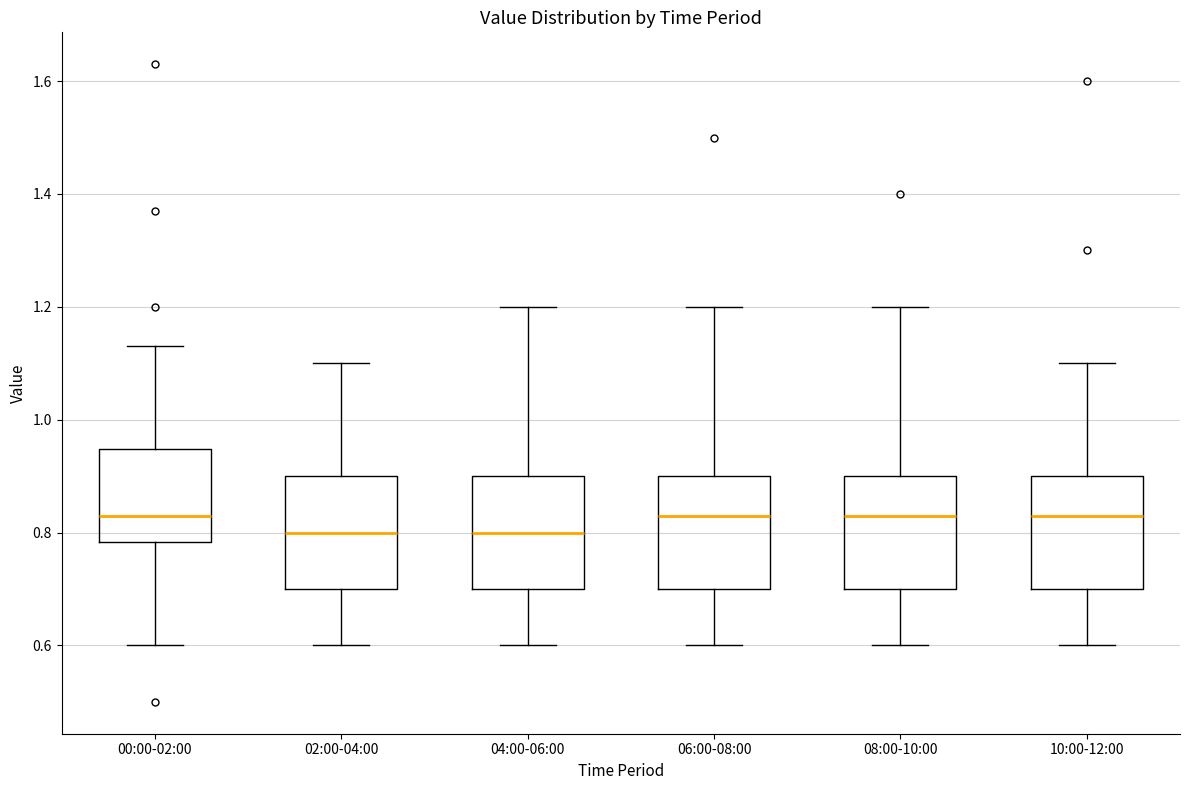

Where does the median line of the box for 08:00-10:00 sit on the y-axis? The values are not printed on the chart, so give them approximately, as read against the axis.

0.84